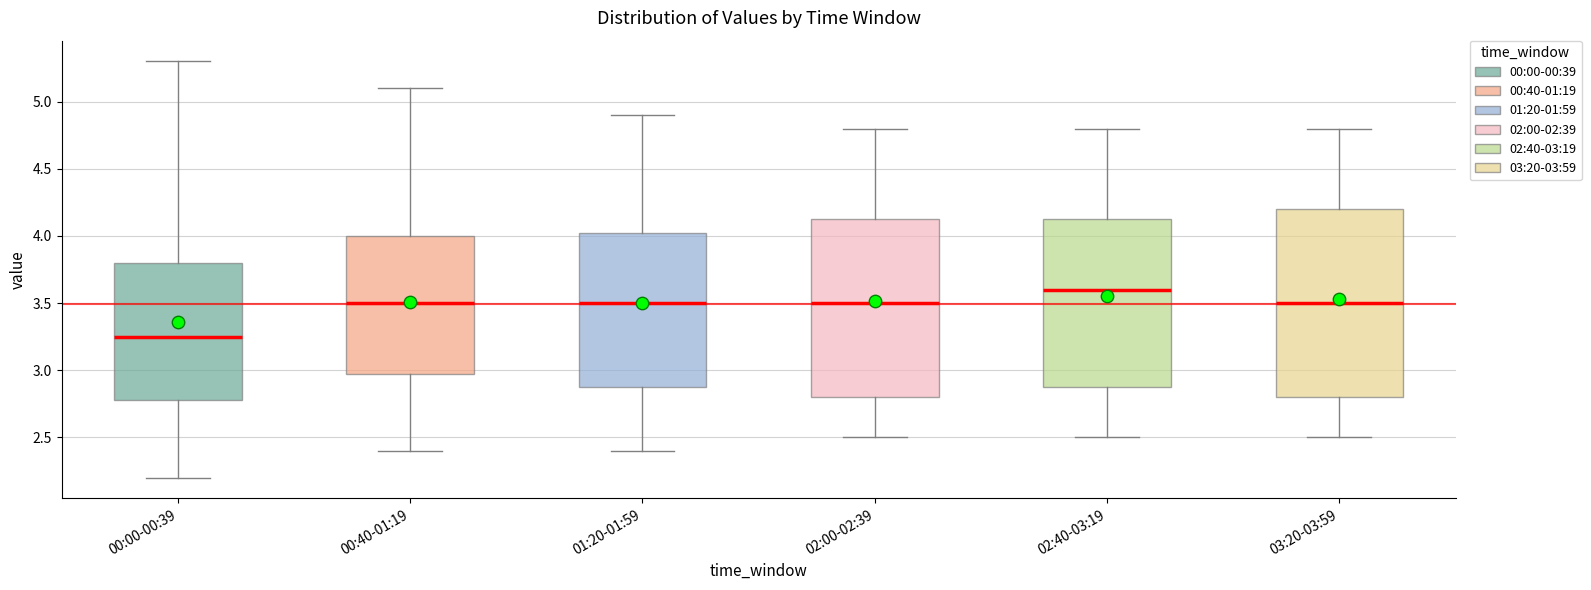

Which box has the lowest median line?

00:00-00:39